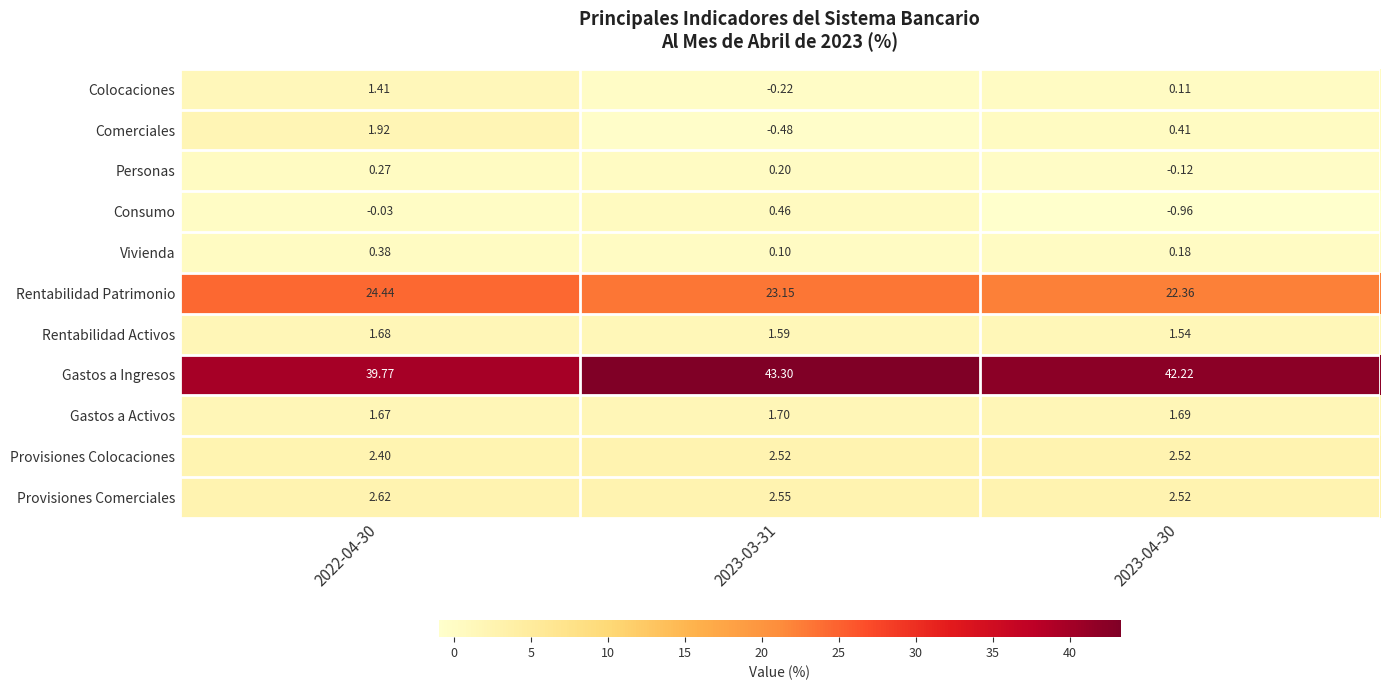

Which label corresponds to the smallest value in the chart?

2023-04-30